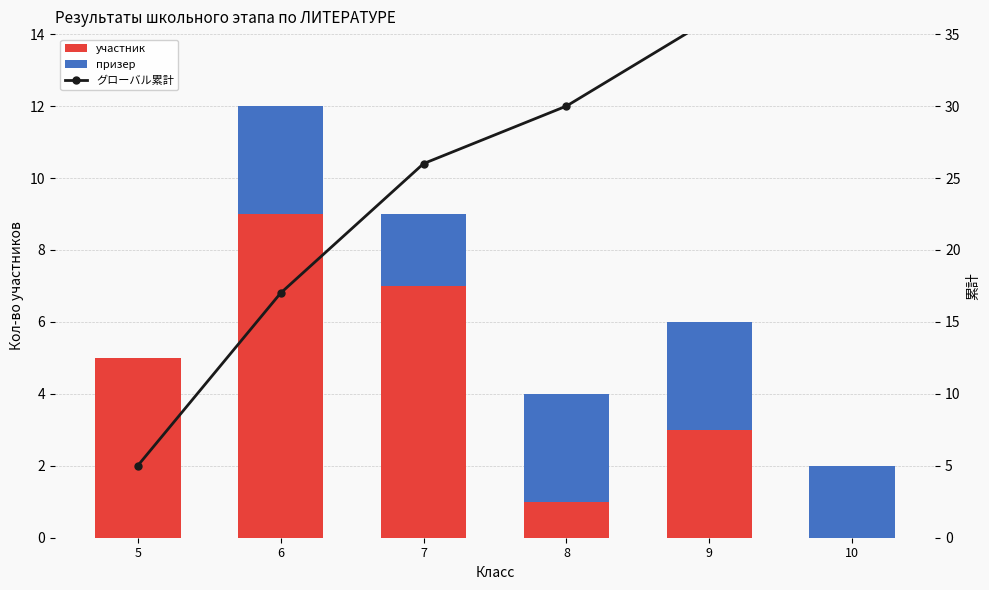

What are all the series names shown in the legend?

участник, призер, グローバル累計